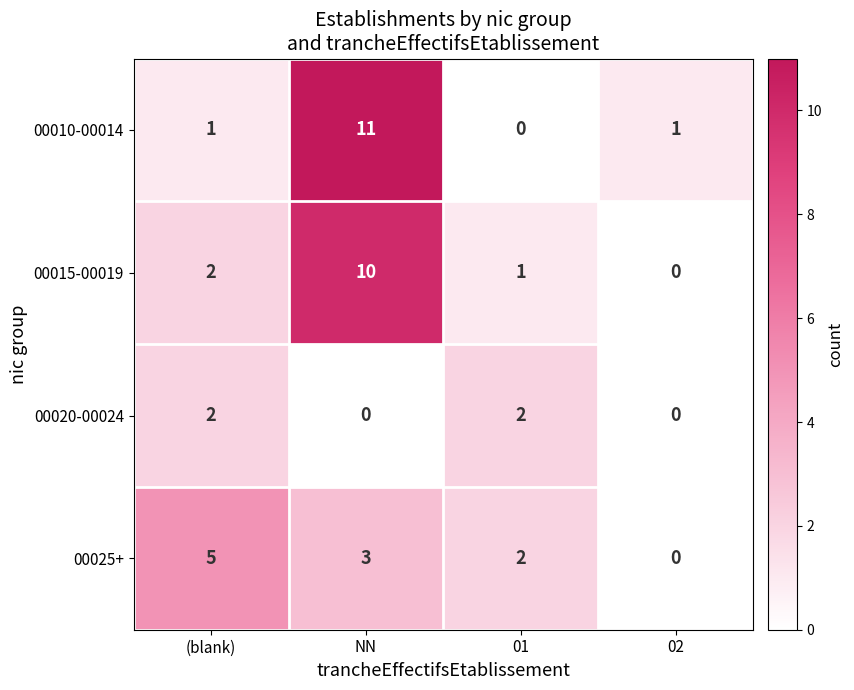

Count the number of categories in the chart.

4